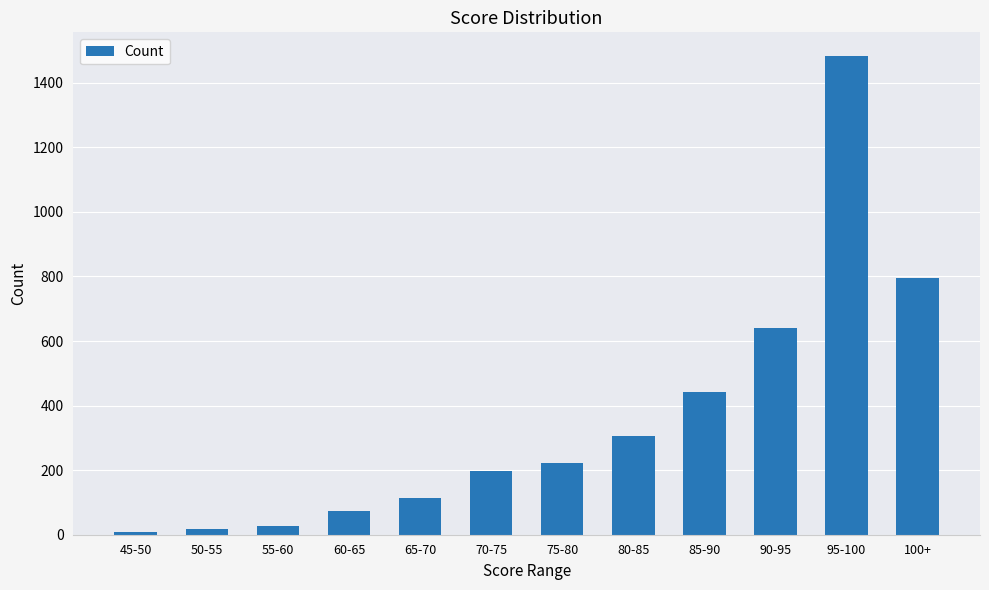

What is the difference between the maximum and second lowest values?

1465